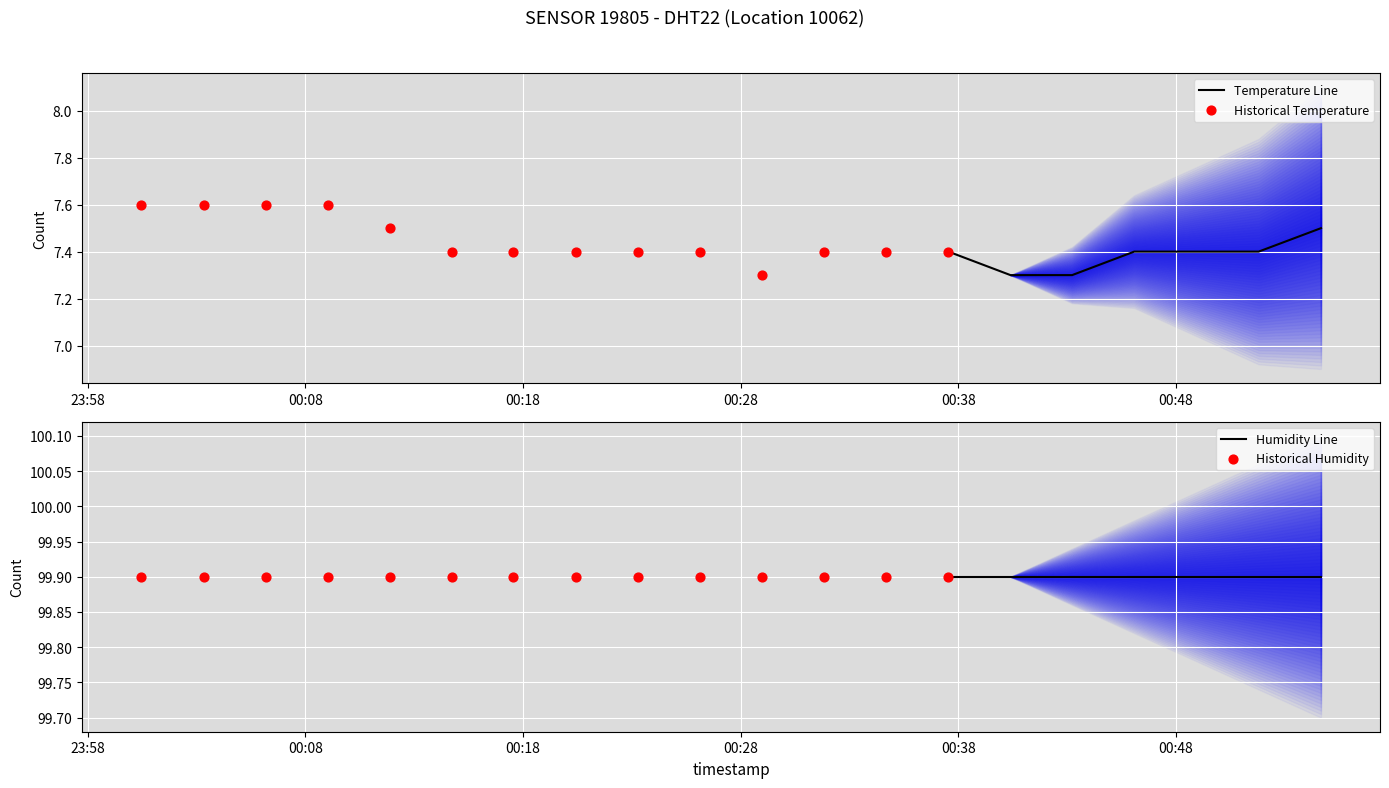

What are all the series names shown in the legend?

temperature, humidity